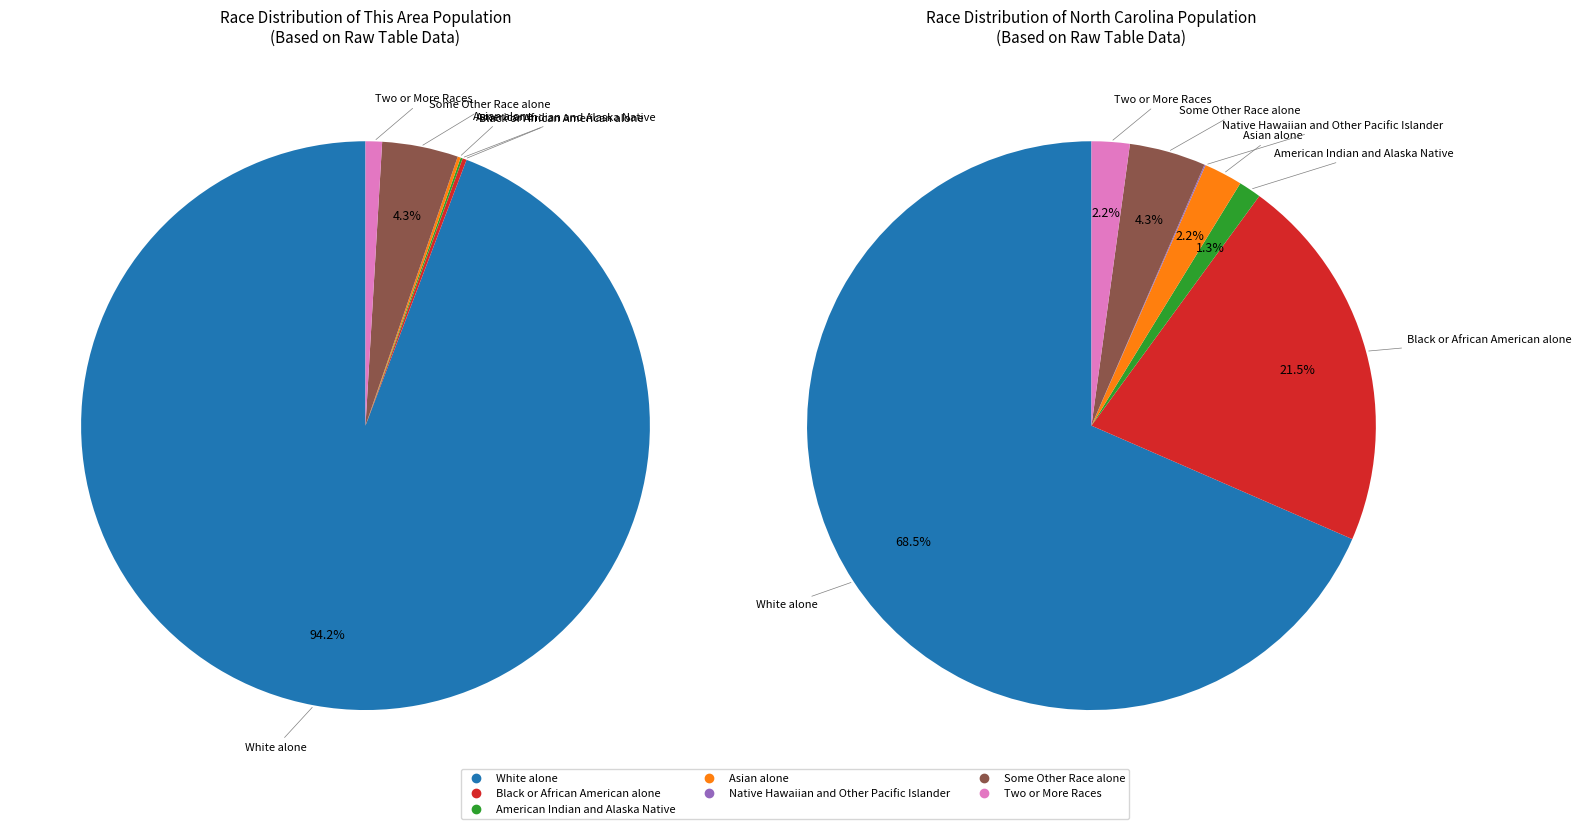

Rank the categories by value from highest to lowest.

White alone, Some Other Race alone, Two or More Races, Black or African American alone, Asian alone, American Indian and Alaska Native, Native Hawaiian and Other Pacific Islander